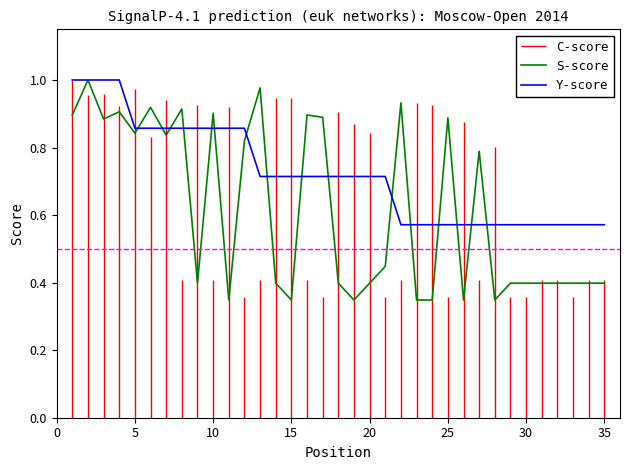

What is the difference between the maximum and minimum values in the S-score series?

0.7